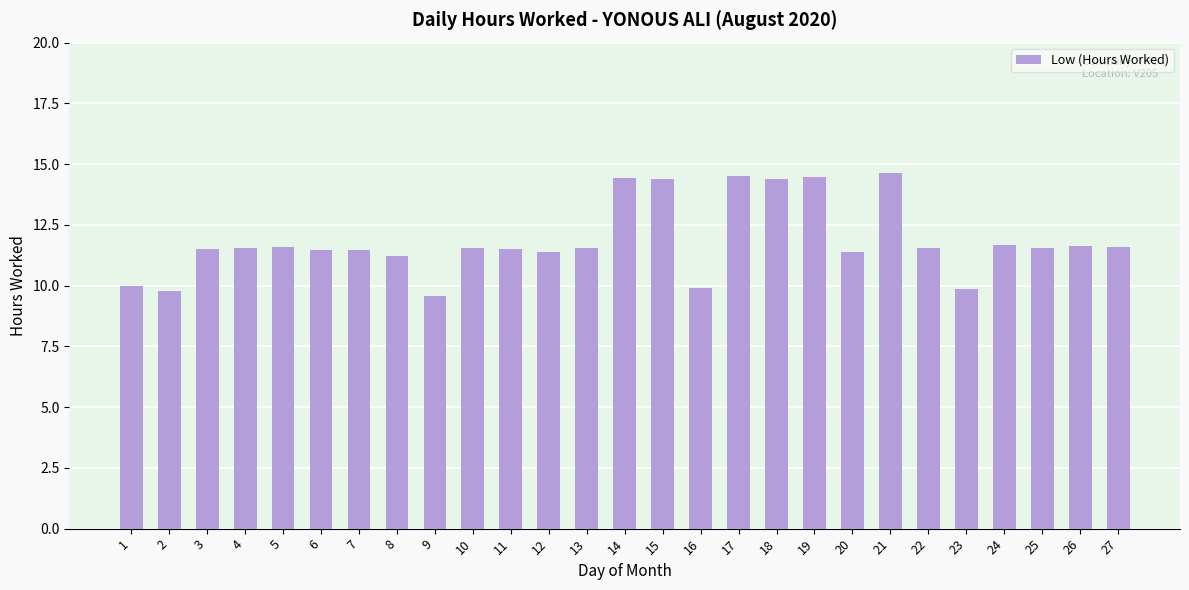

How many data points are less than 11?

5